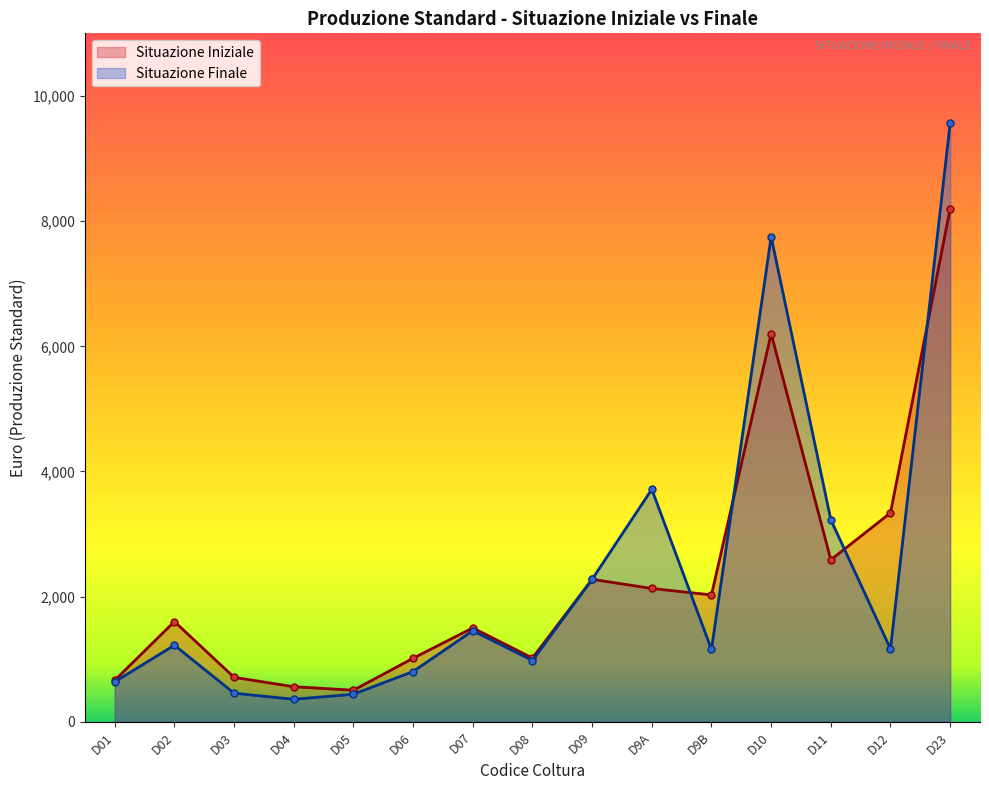

Rank the series at D11 from lowest to highest value.

Situazione Iniziale, Situazione Finale